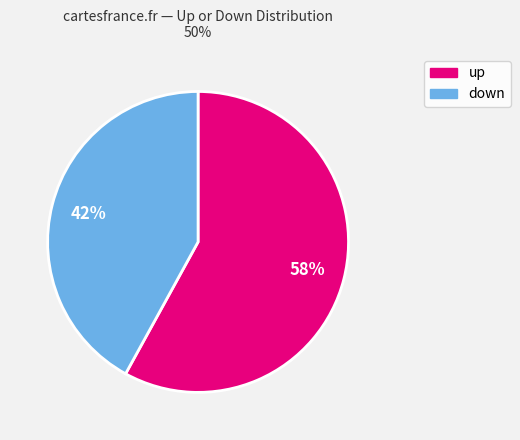

The up slice represents 66% of the pie. True or false?

False